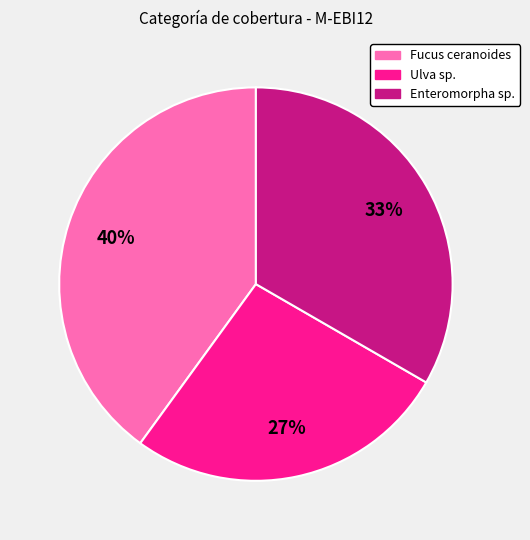

Rank the categories by value from highest to lowest.

Fucus ceranoides, Enteromorpha sp., Ulva sp.